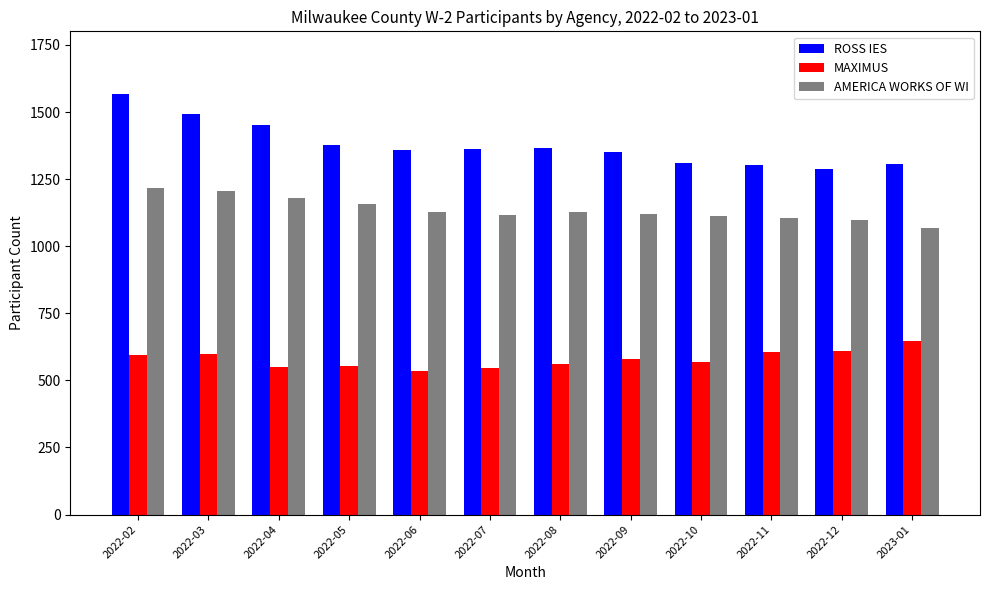

How many bars are there in each group?

3